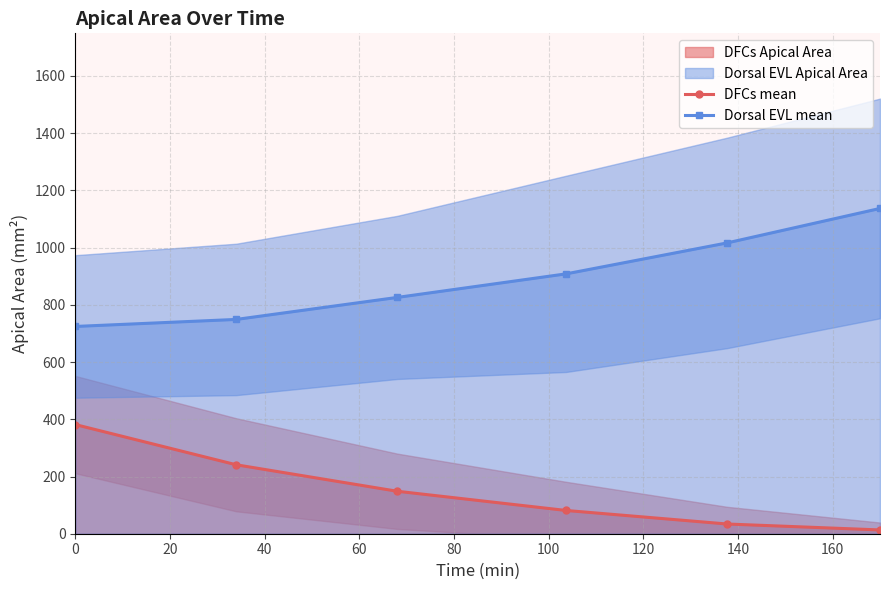

How many lines are shown in the chart?

2